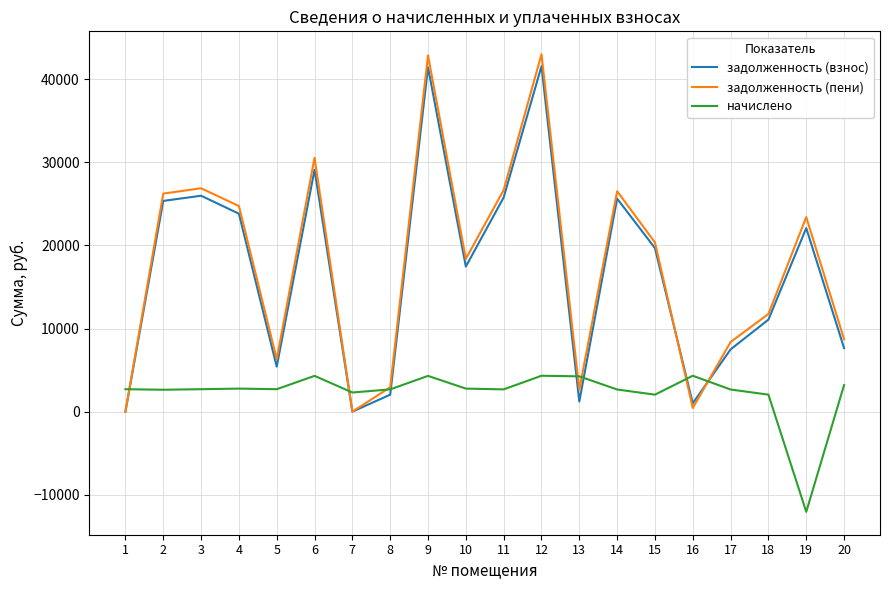

What is the highest value of the задолженность (пени) series?

43012.8